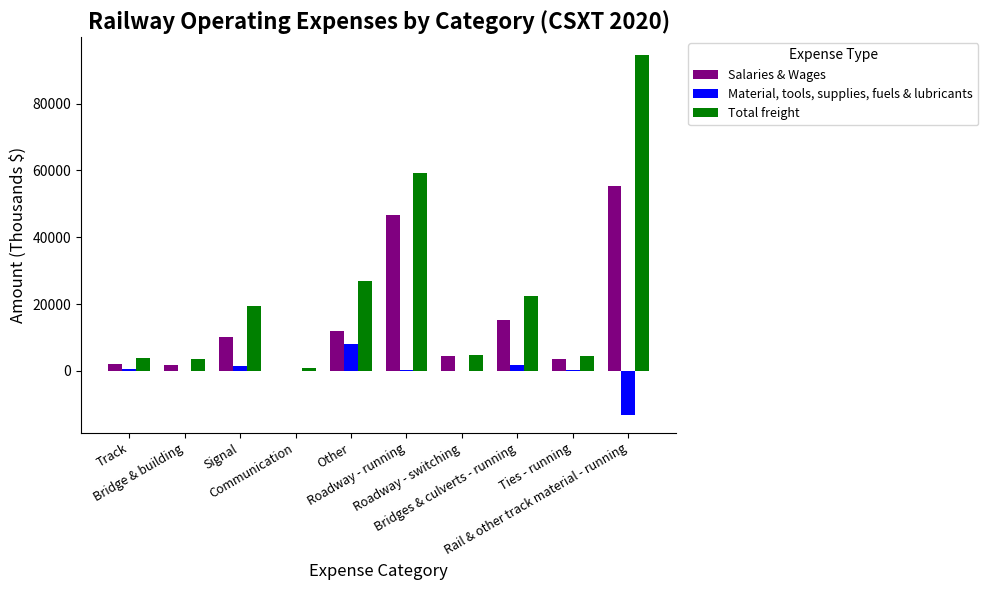

What is the maximum value shown in the chart?

94496